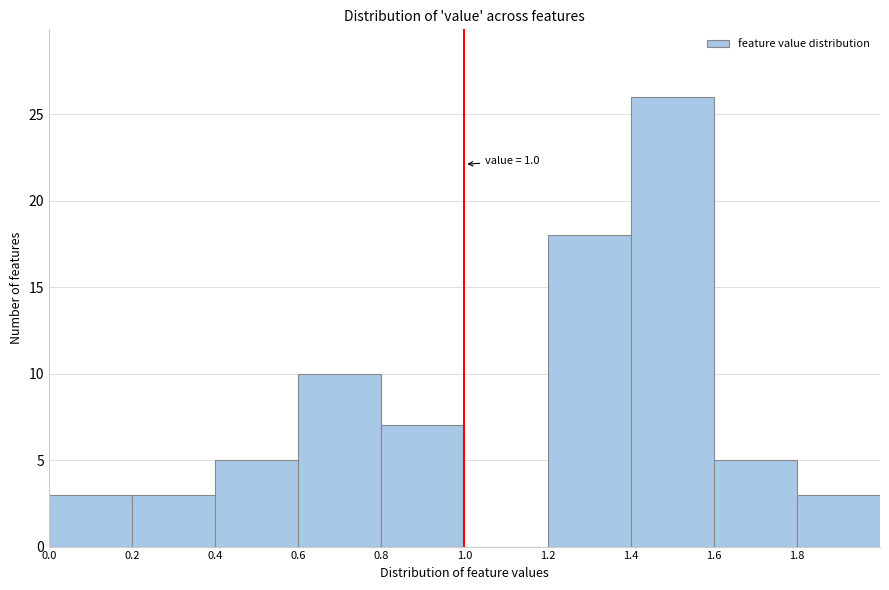

Which range on the x-axis has the tallest bar?

1.4 to 1.6